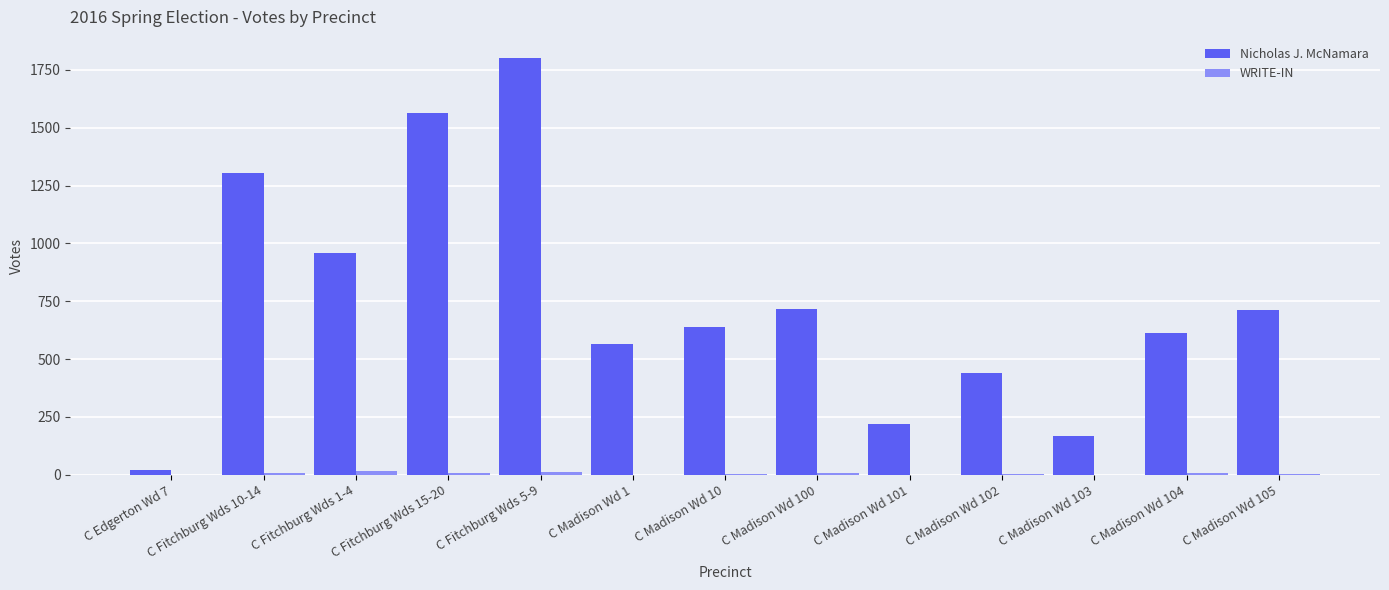

Which series has the largest range (max minus min)?

Nicholas J. McNamara